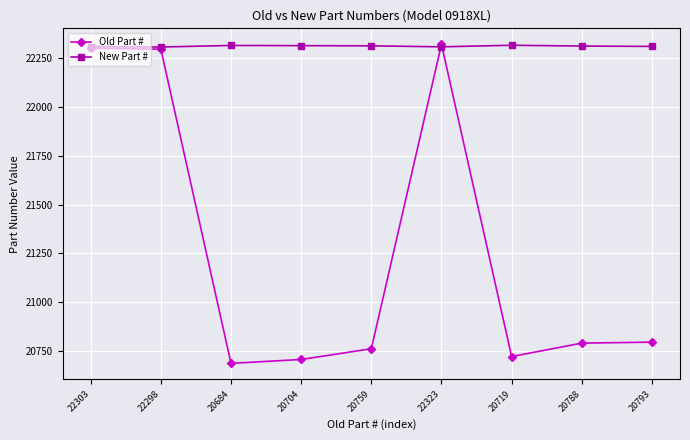

How many New Part # values are between 22311 and 22316?

5